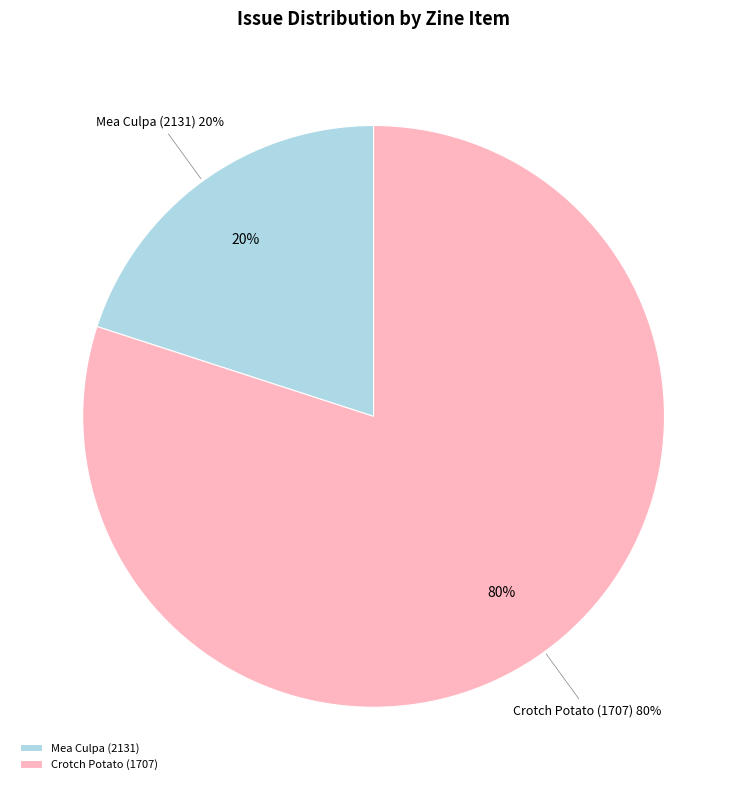

Which slice is the smallest?

Mea Culpa (2131)